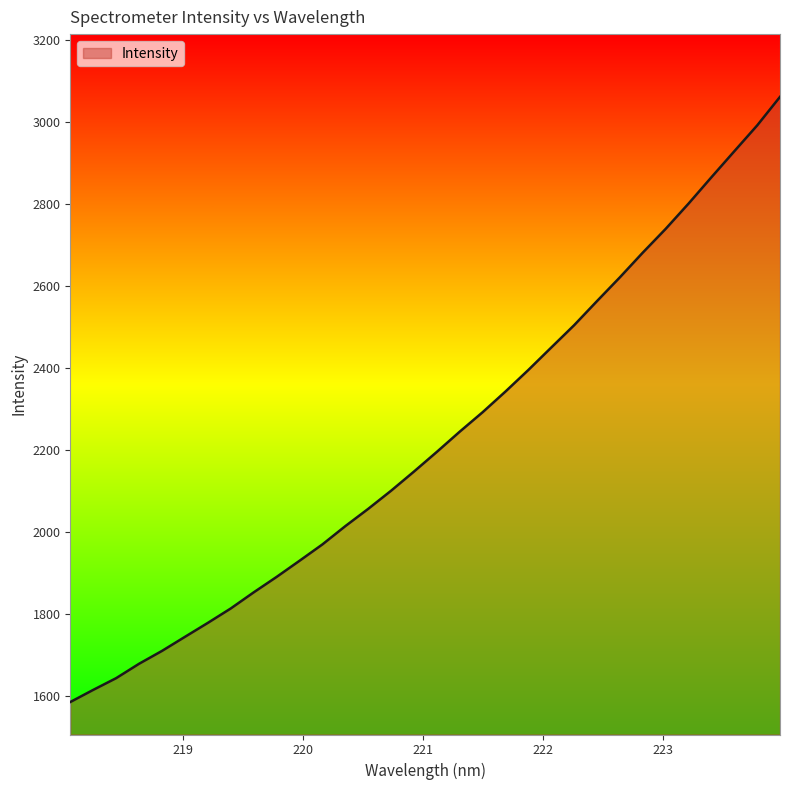

What is the maximum value shown in the chart?

3061.5